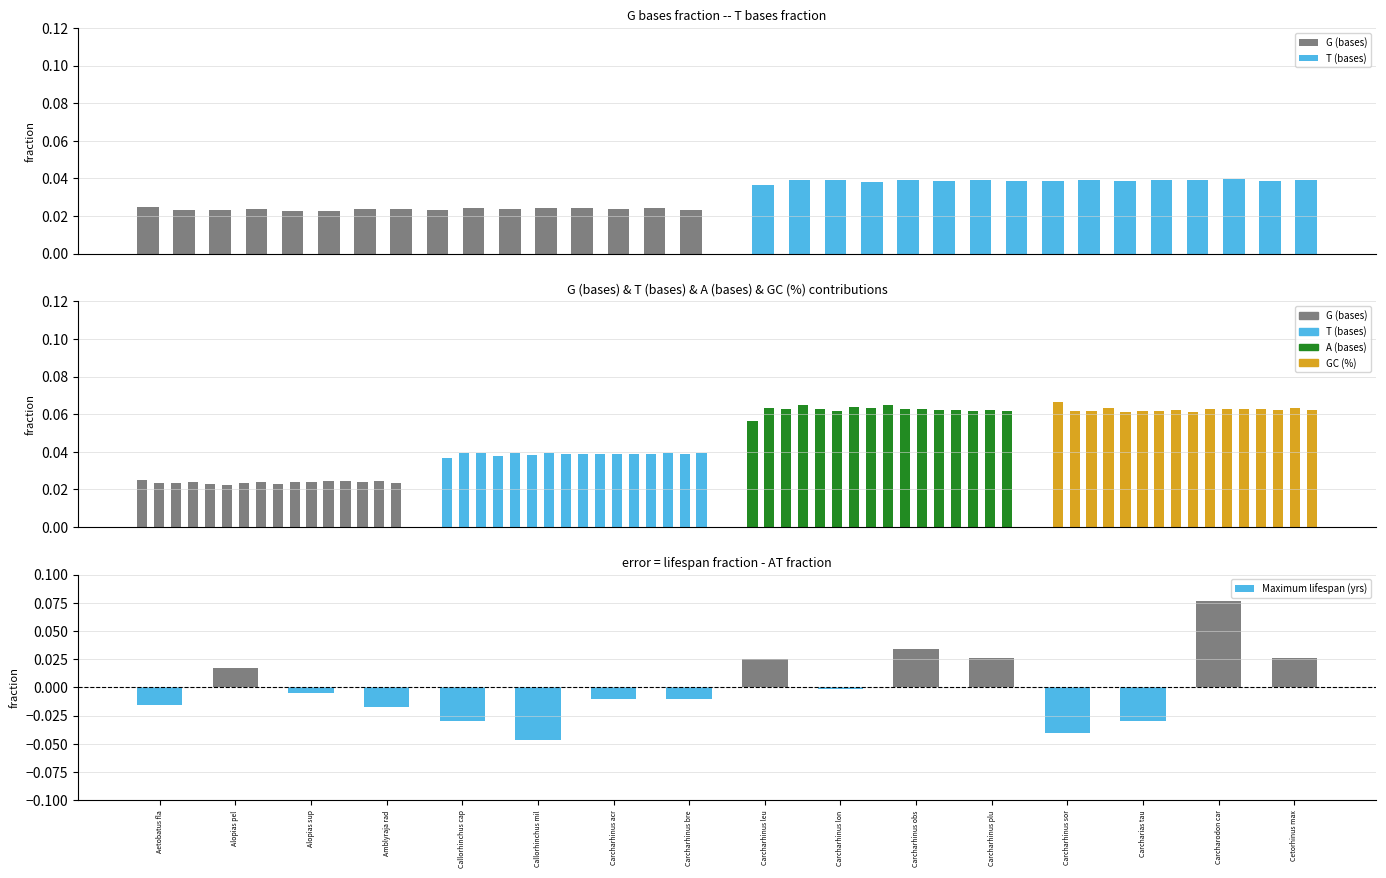

True or false: Maximum lifespan (yrs) has a value of -0.0 at Carcharias tau.

False